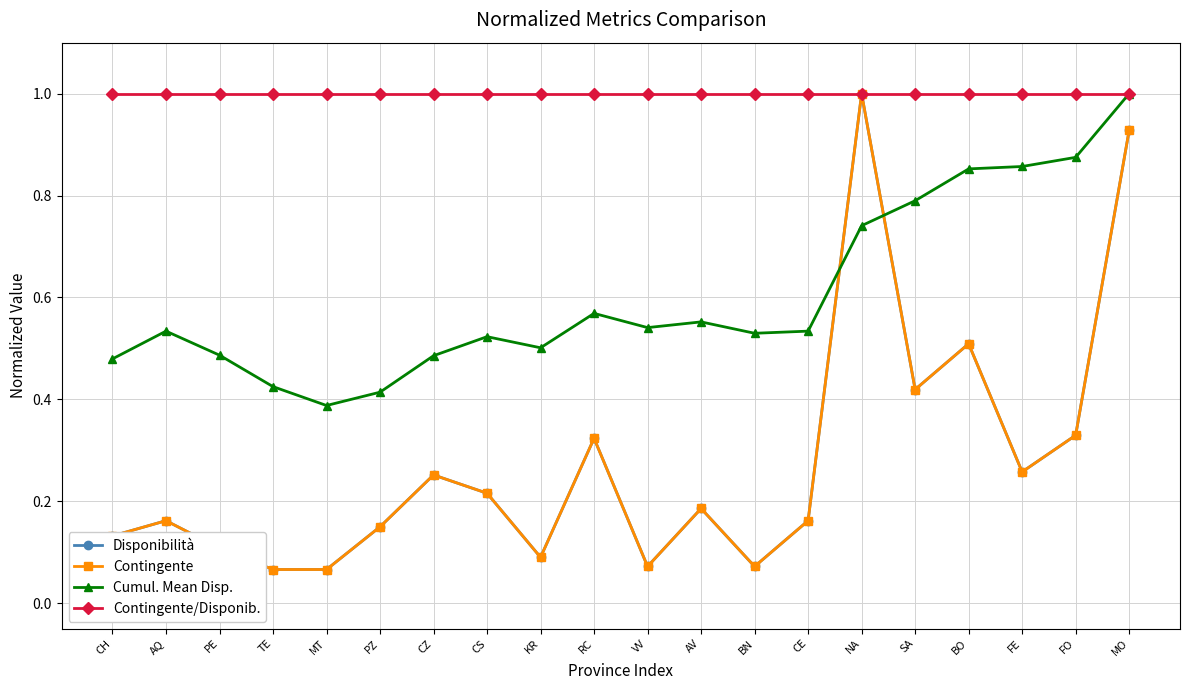

What is the minimum value shown in the chart?

0.1